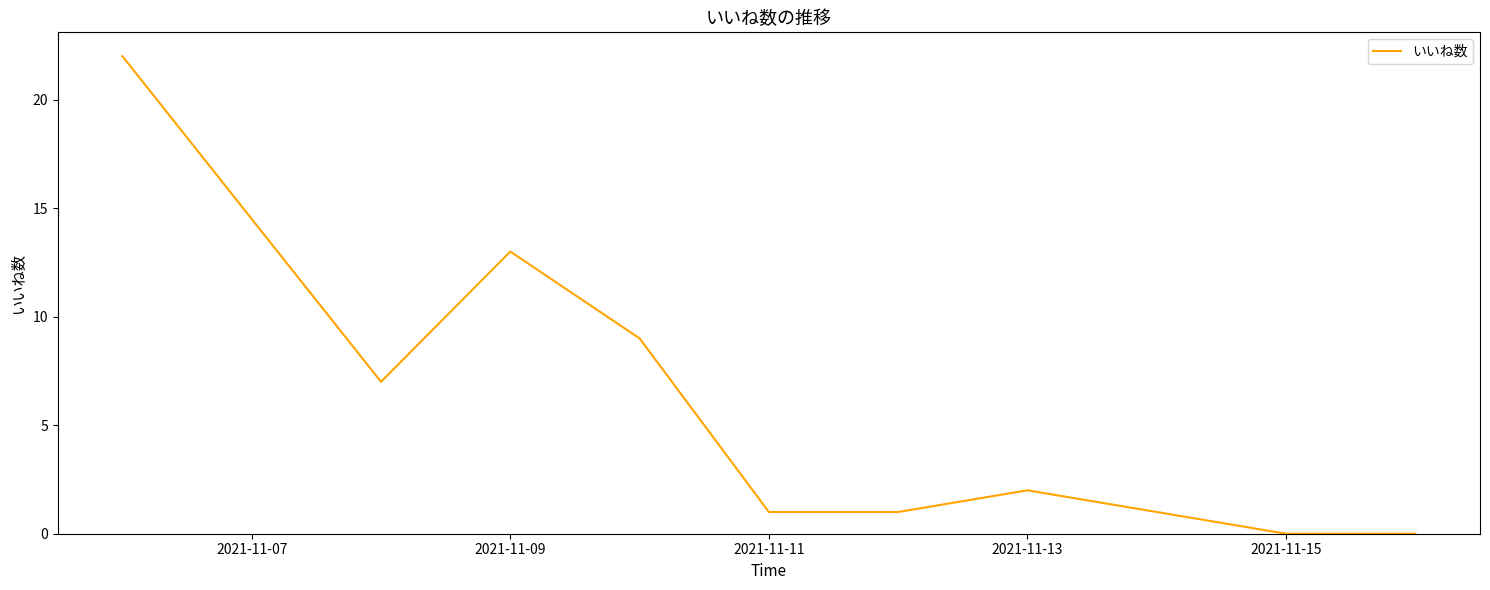

What is the maximum value shown in the chart?

22